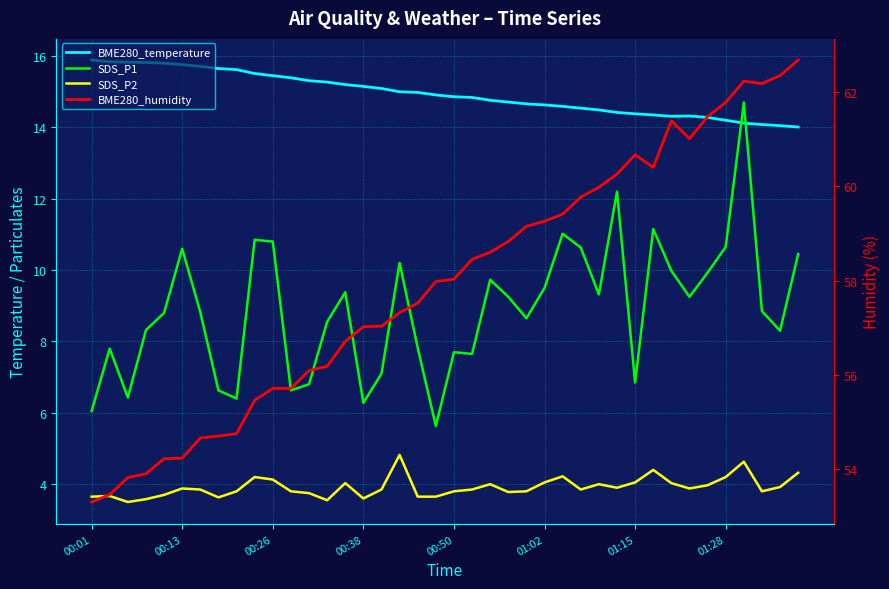

What are all the series names shown in the legend?

BME280_temperature, SDS_P1, SDS_P2, BME280_humidity